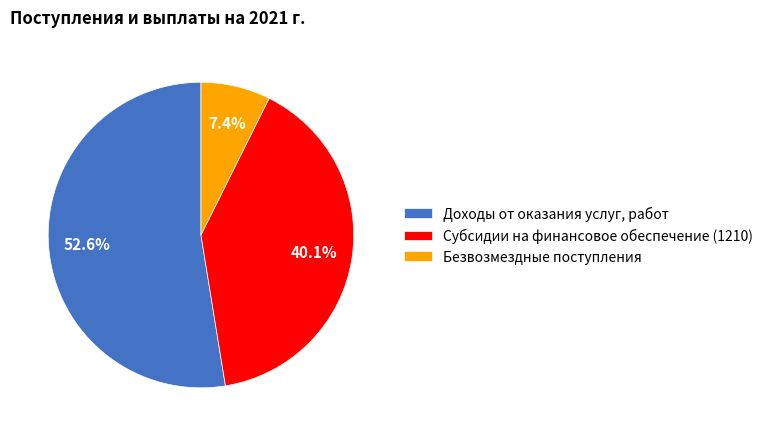

True or false: Безвозмездные поступления accounts for 7% of the total.

True